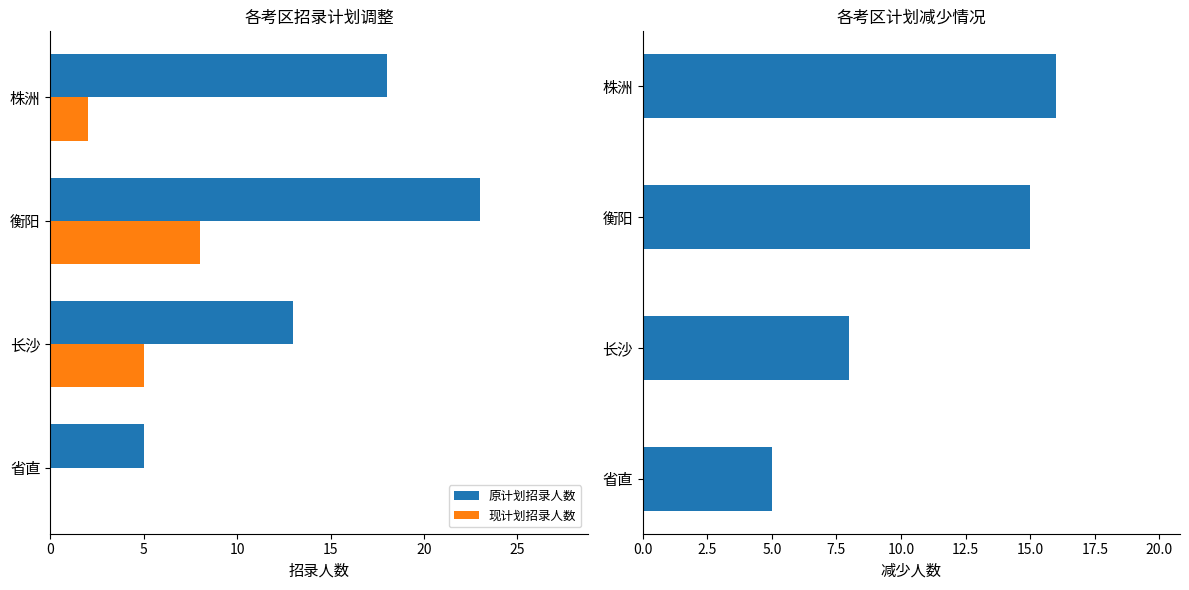

Read the 现计划招录人数 value at 衡阳.

8